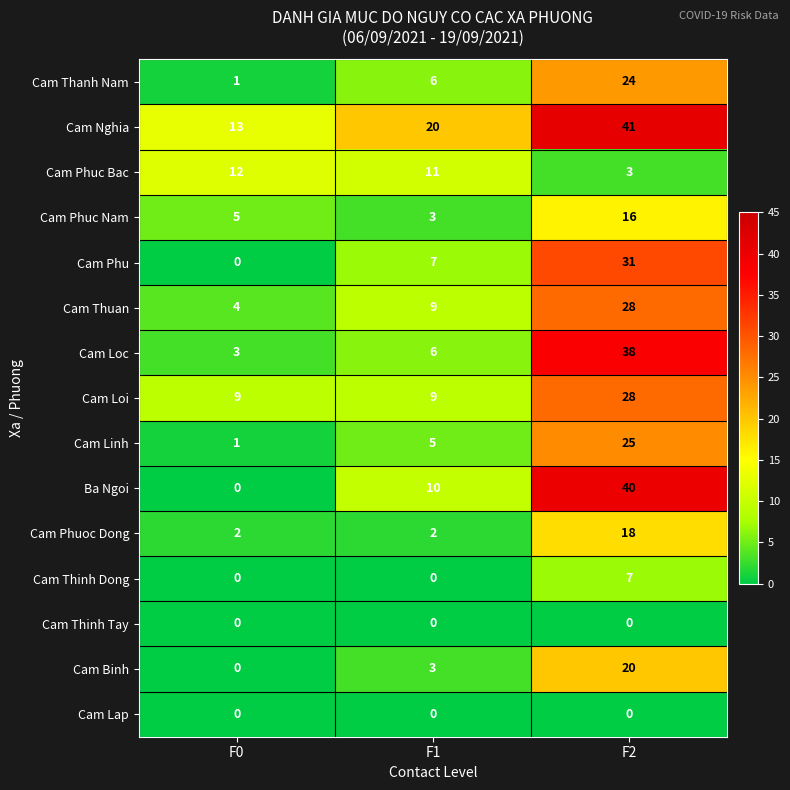

The value of Cam Loi at F1 is 9. True or false?

True